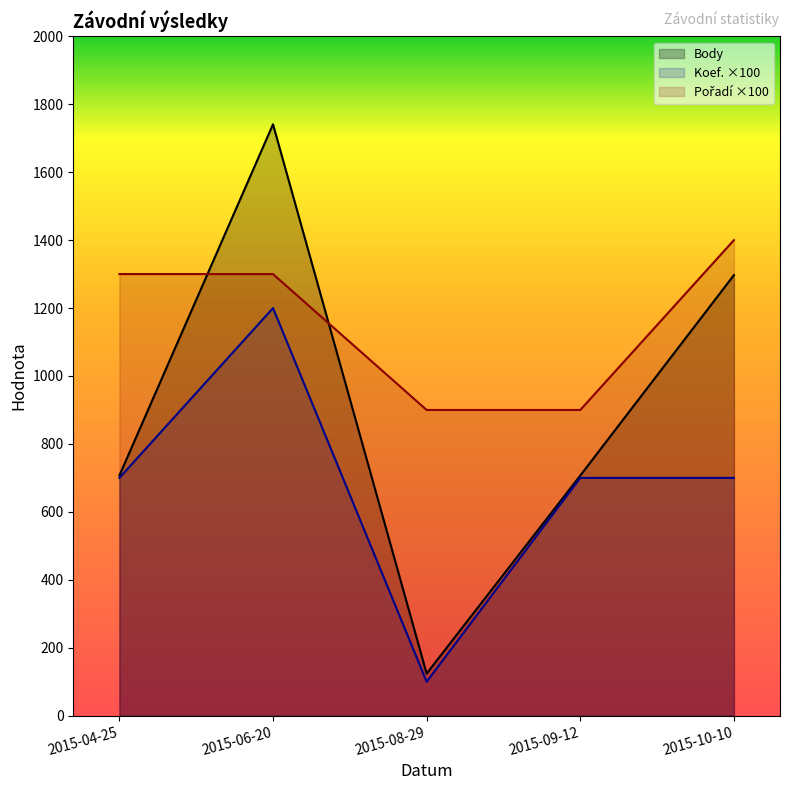

What is the sum of the Pořadí values at 2015-10-10 and 2015-09-12?

2300